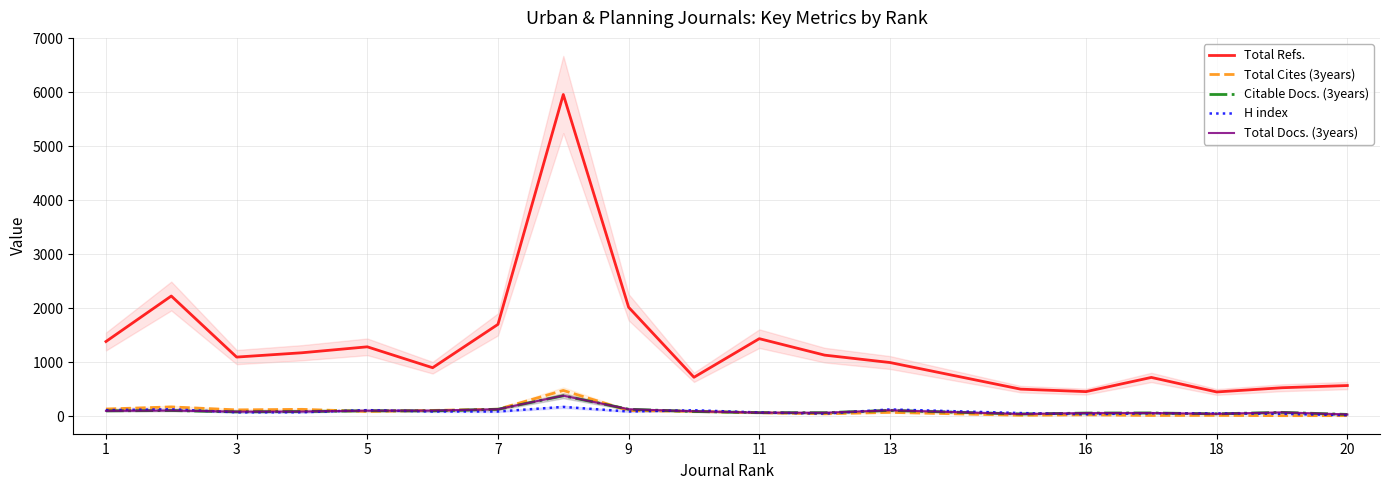

Reading left to right, what are all the values shown in this chart?

Total Refs.: 1385	2228	1097	1177	1287	900	1703	5961	2020	723	1438	1133	996	503	457	720	451	529	570
Total Cites (3years): 135	174	119	129	90	109	131	479	107	92	66	46	73	19	27	16	17	12	12
Citable Docs. (3years): 101	107	83	89	103	101	131	380	131	89	68	67	109	43	60	62	46	73	35
H index: 114	130	74	75	114	90	89	174	89	112	71	50	127	60	39	55	55	46	21
Total Docs. (3years): 101	107	87	89	105	107	131	382	131	93	68	67	111	43	61	62	46	73	35